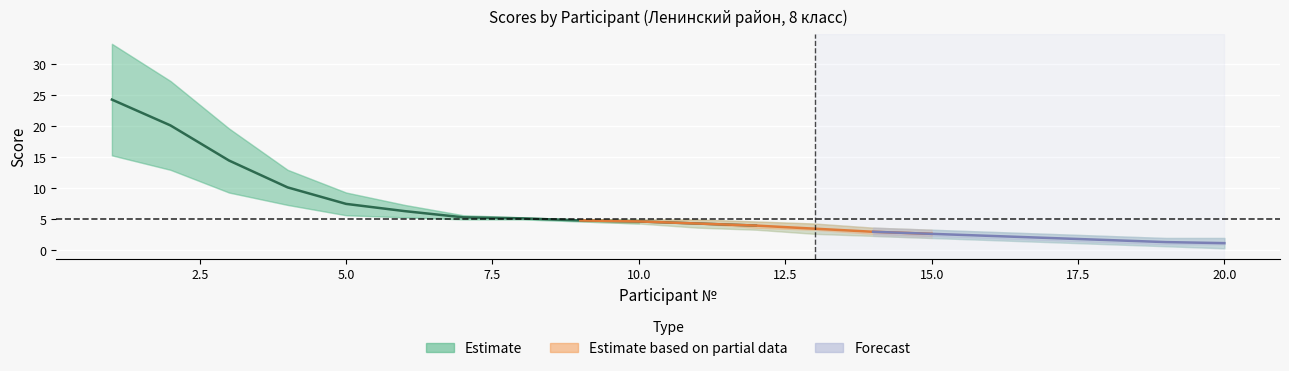

At how many categories does at least one series exceed 14?

3